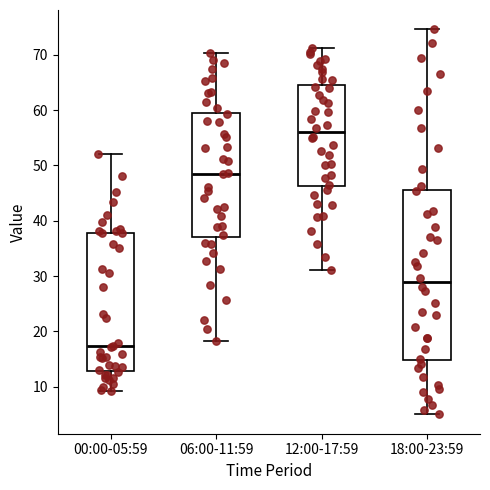

Where does the lower whisker of the box for 18:00-23:59 end on the y-axis? The values are not printed on the chart, so give them approximately, as read against the axis.

5